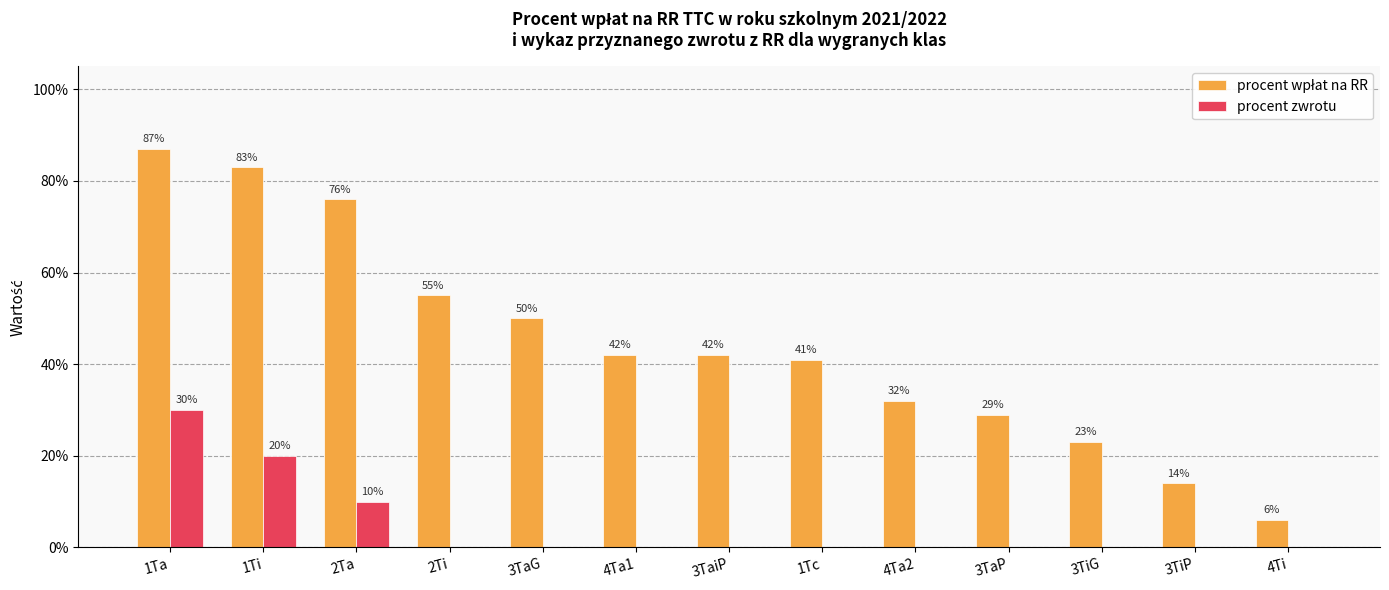

Are the bars horizontal?

No